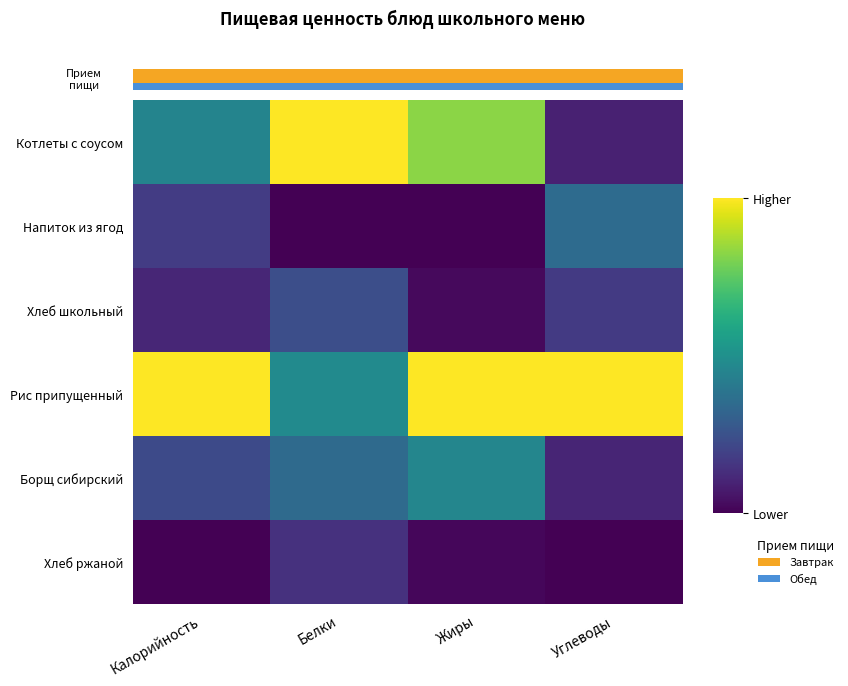

What is the total value across all series at Белки?

2.2